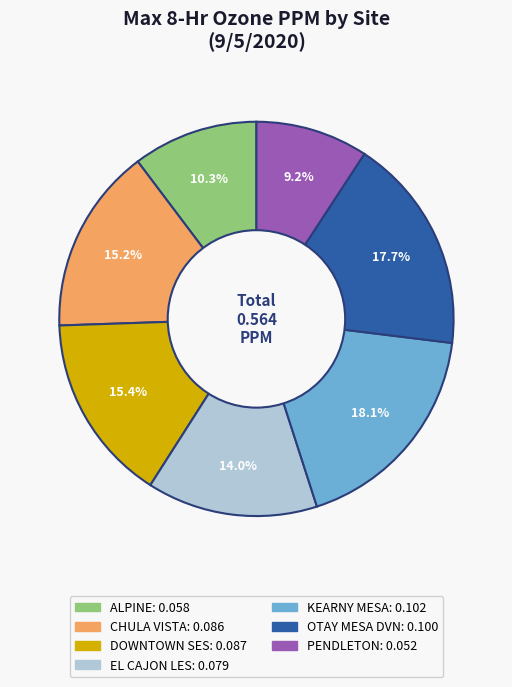

Count the number of slices in the pie.

7